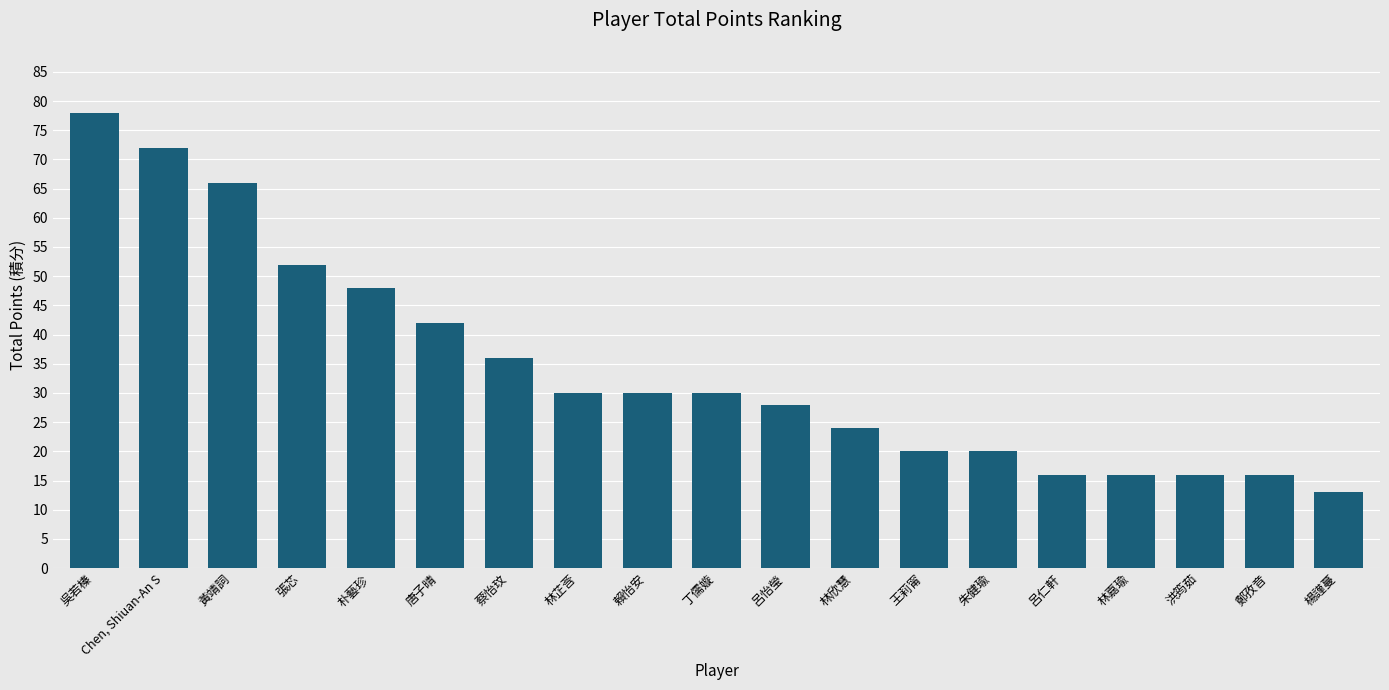

Does the chart contain any negative values?

No